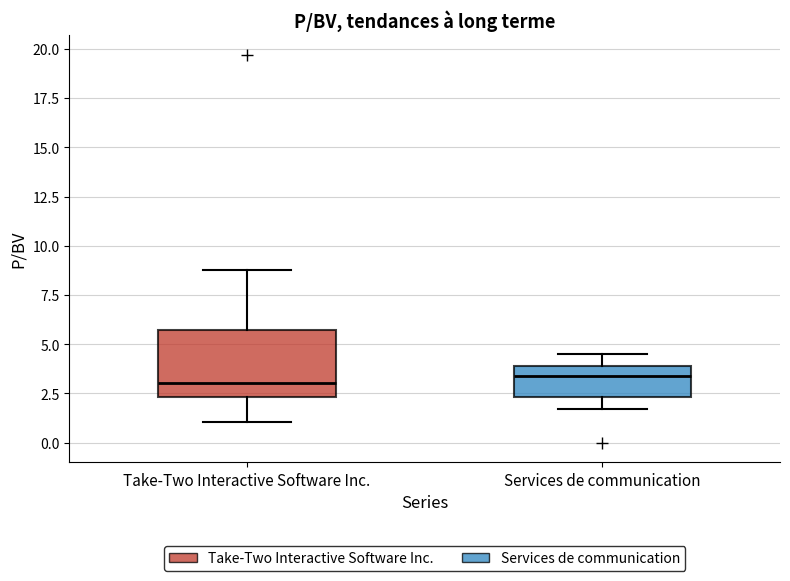

Reading left to right, read every box against the y-axis: the position of its median line, the range the box covers, and the ends of its whiskers. The values are not printed on the chart, so give them approximately, as read against the axis.

Take-Two Interactive Software Inc.: median 3.0, box 2.5 to 5.5, whiskers 1.0 to 9.0
Services de communication: median 3.5, box 2.5 to 4.0, whiskers 1.5 to 4.5